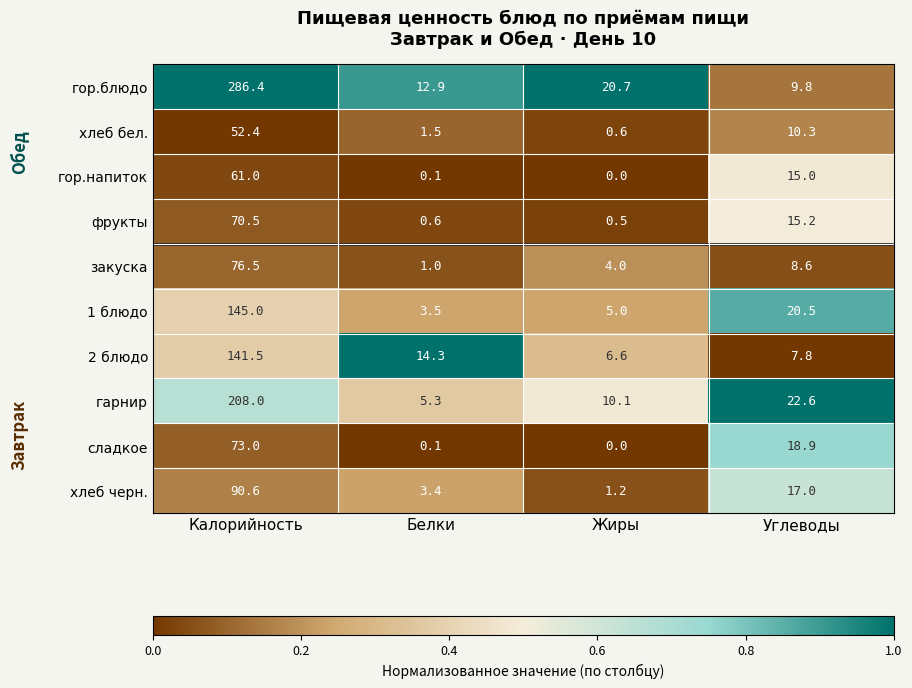

What is the difference between the гор.блюдо values at Жиры and Углеводы?

10.9